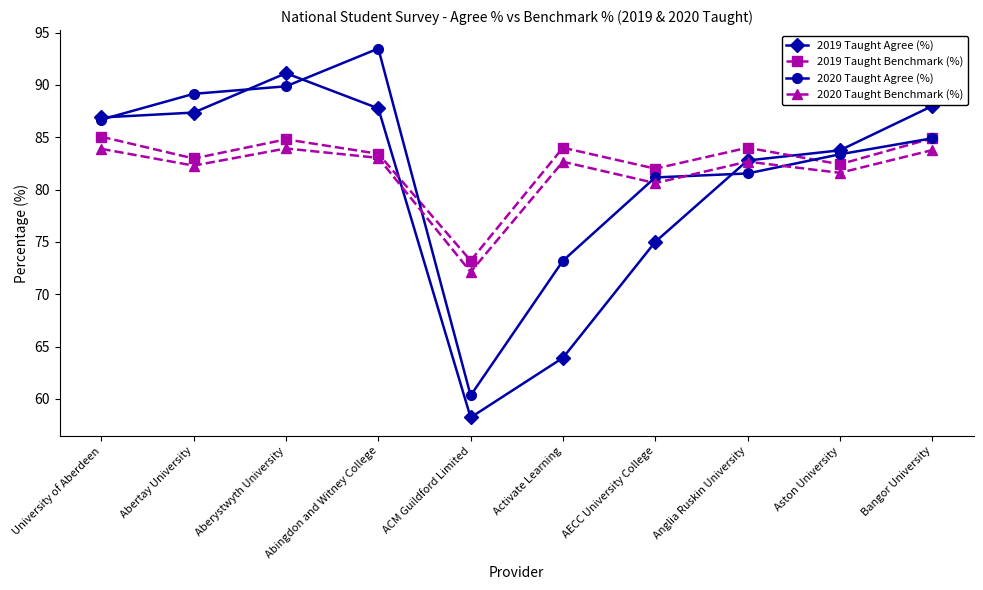

In 2019 Taught Agree (%), how many points are lower than both neighbors (excluding endpoints)?

1